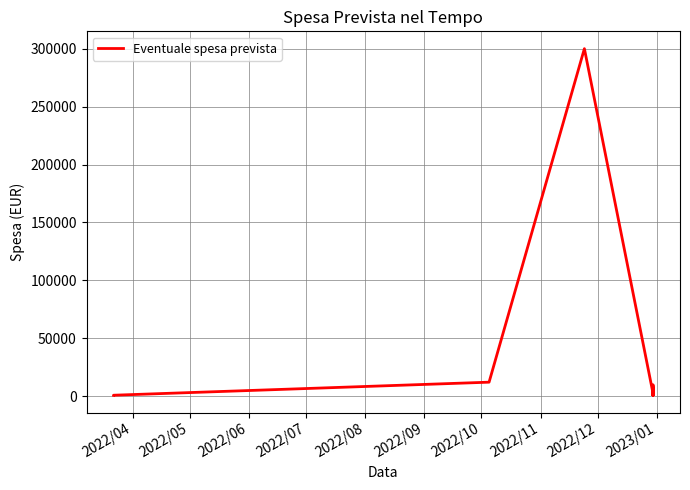

What is the average value?

21395.3